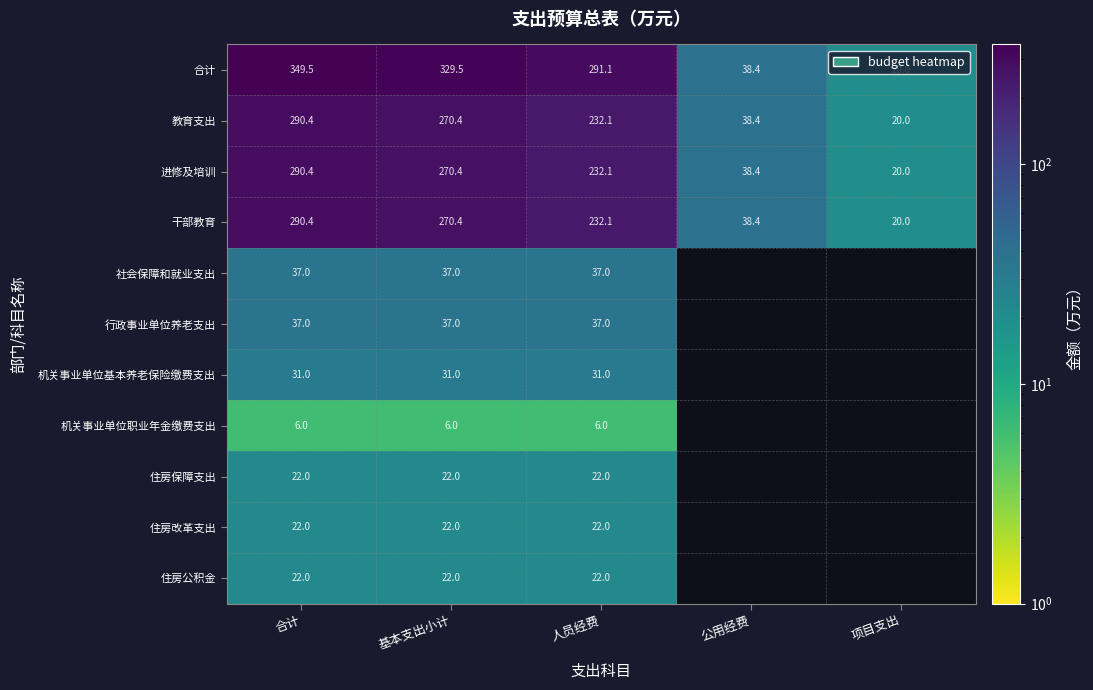

Between 合计 and 人员经费, which series saw the biggest shift?

合计